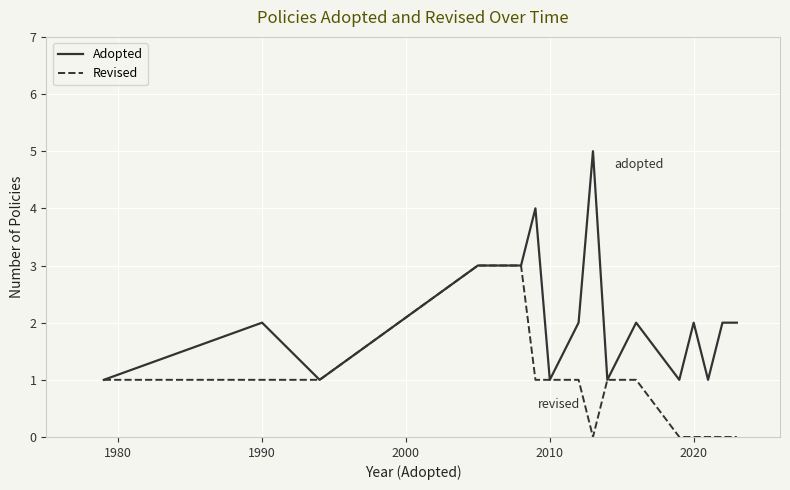

What is the sum of all Adopted values?

33